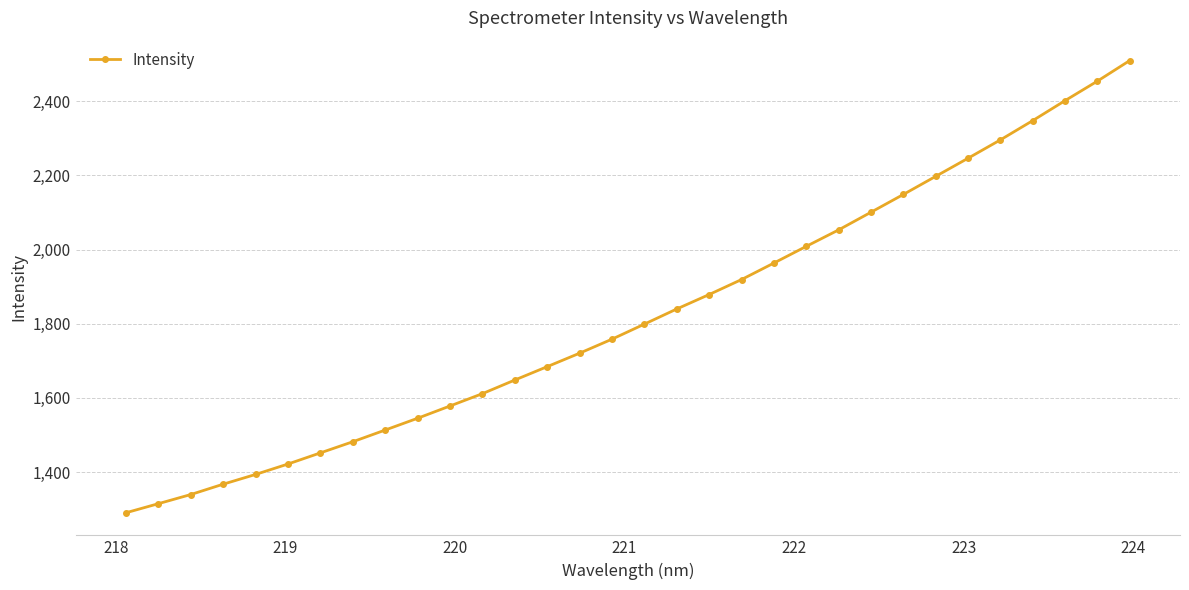

What is the difference between the maximum and second lowest values?

1195.0